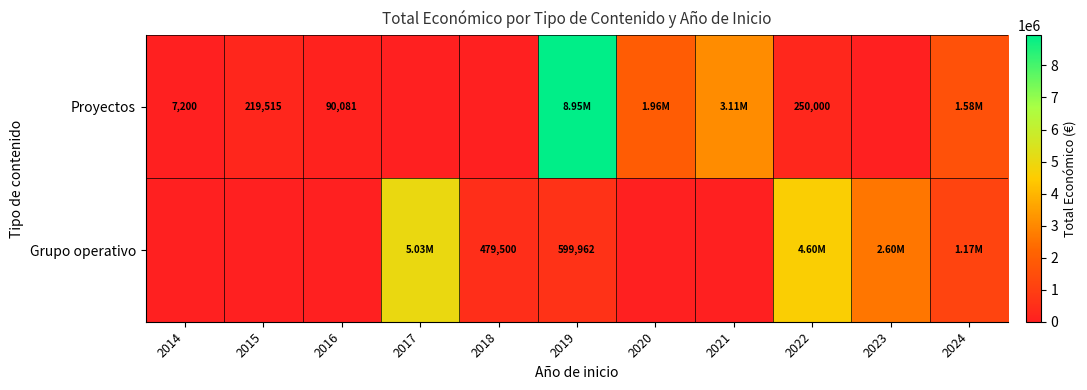

List the series in order of their peak value, lowest first.

Grupo operativo, Proyectos